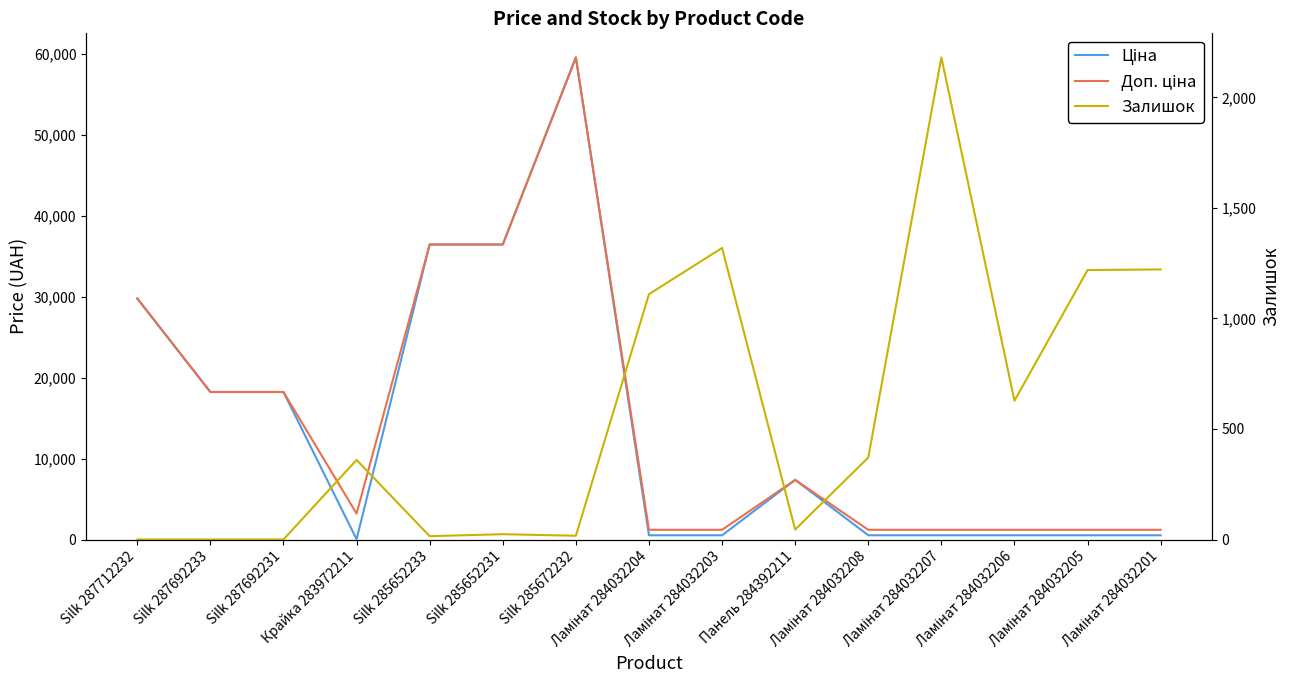

The Ціна series shows 293.2 at Ламінат 284032203. True or false?

False